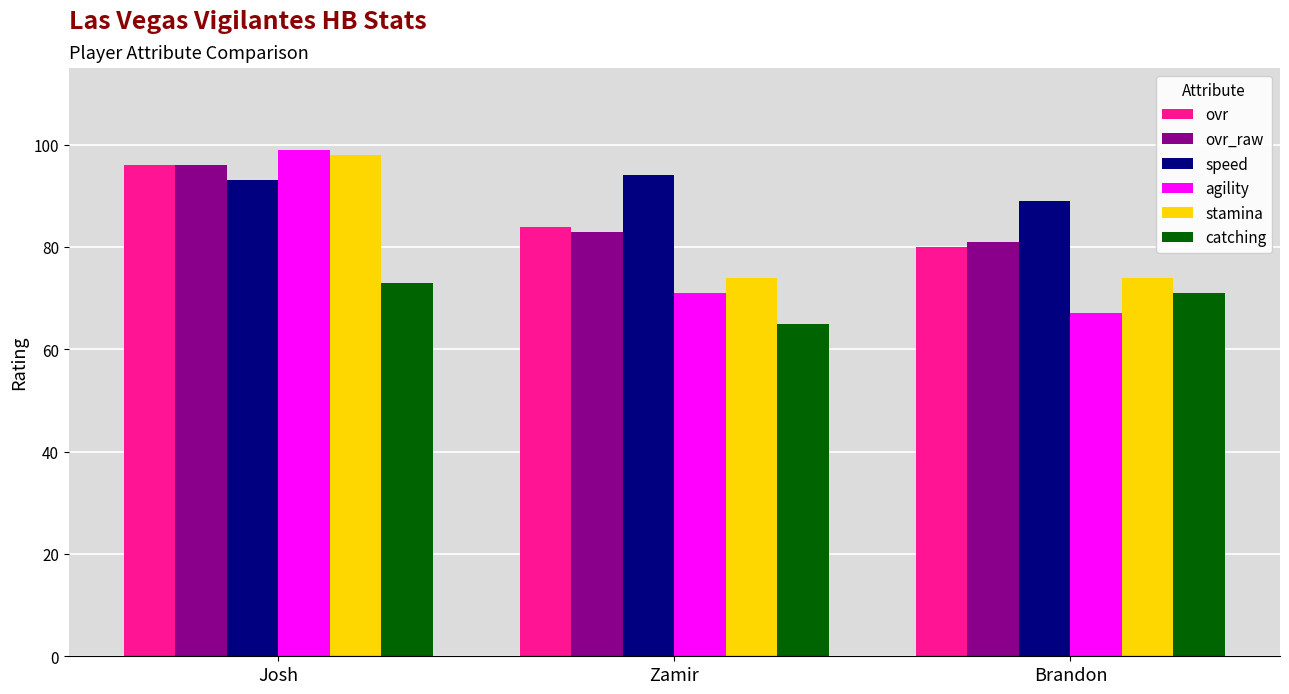

What is the difference between the highest and lowest values at Zamir?

29